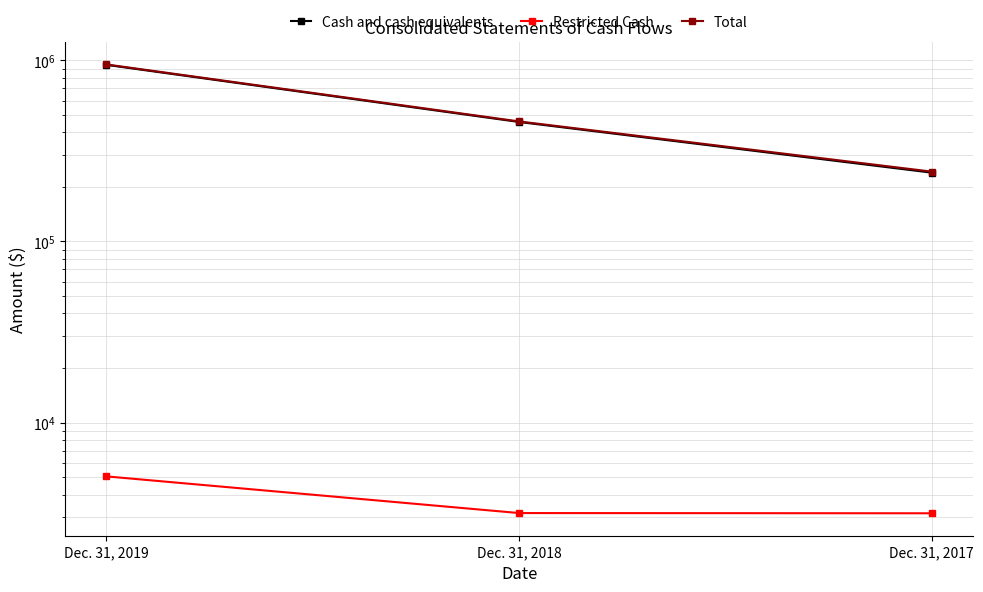

True or false: Cash and cash equivalents has a value of 612991 at Dec. 31, 2018.

False